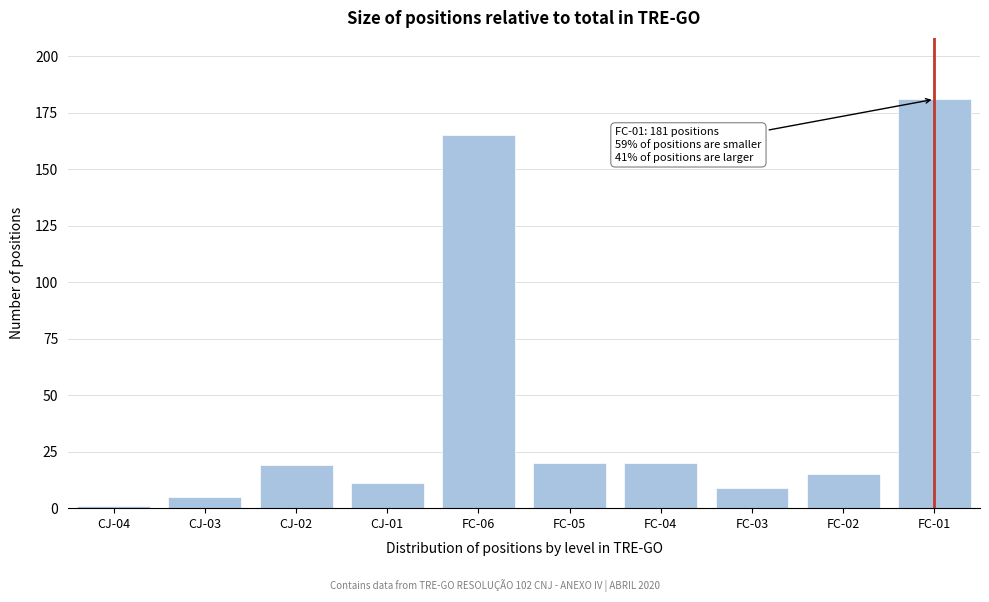

Reading right to left, what are all the values shown in this chart?

FC-01=181	FC-02=15	FC-03=9	FC-04=20	FC-05=20	FC-06=165	CJ-01=11	CJ-02=19	CJ-03=5	CJ-04=1